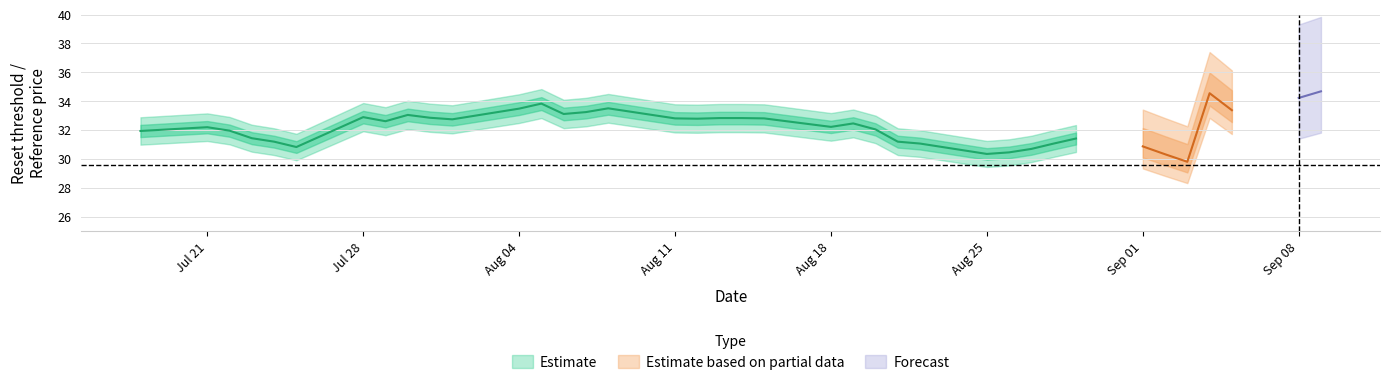

True or false: reference_price and cash_value cross at least once.

False